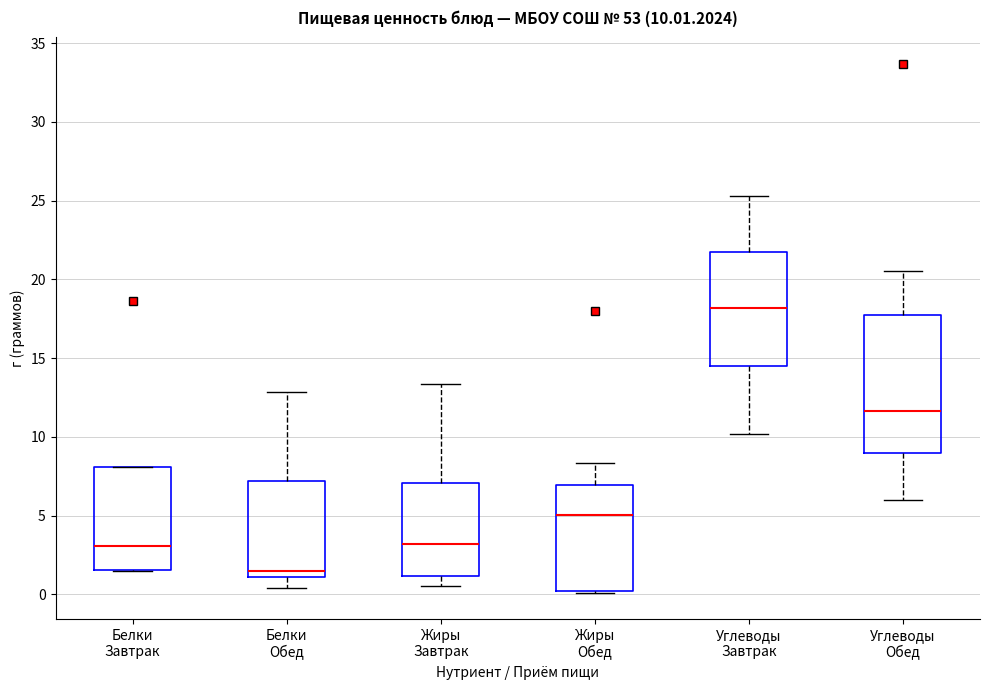

Comparing the boxes themselves (not the whiskers), which one is the tallest?

Углеводы Обед